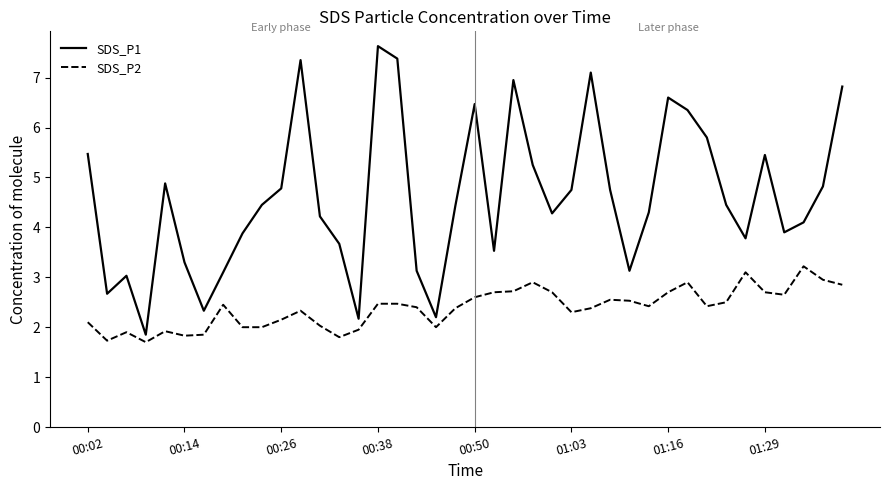

Which series has the largest range (max minus min)?

SDS_P1